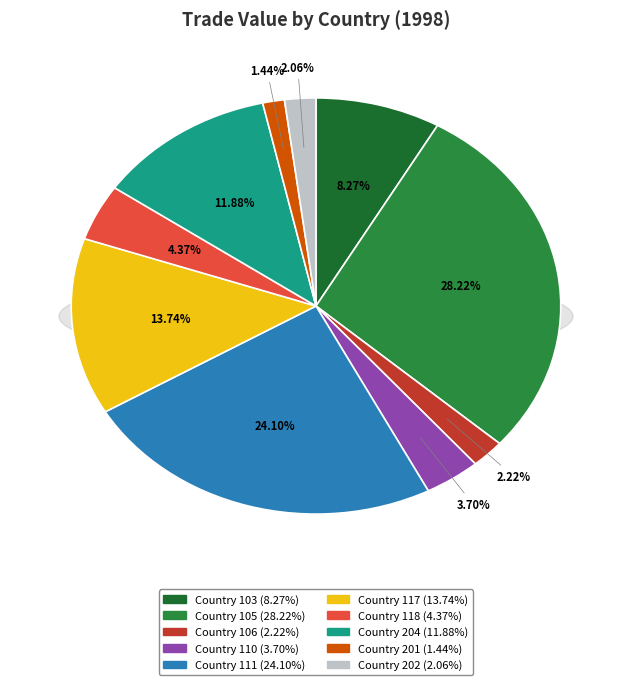

To the nearest percent, what is the average slice percentage?

10%